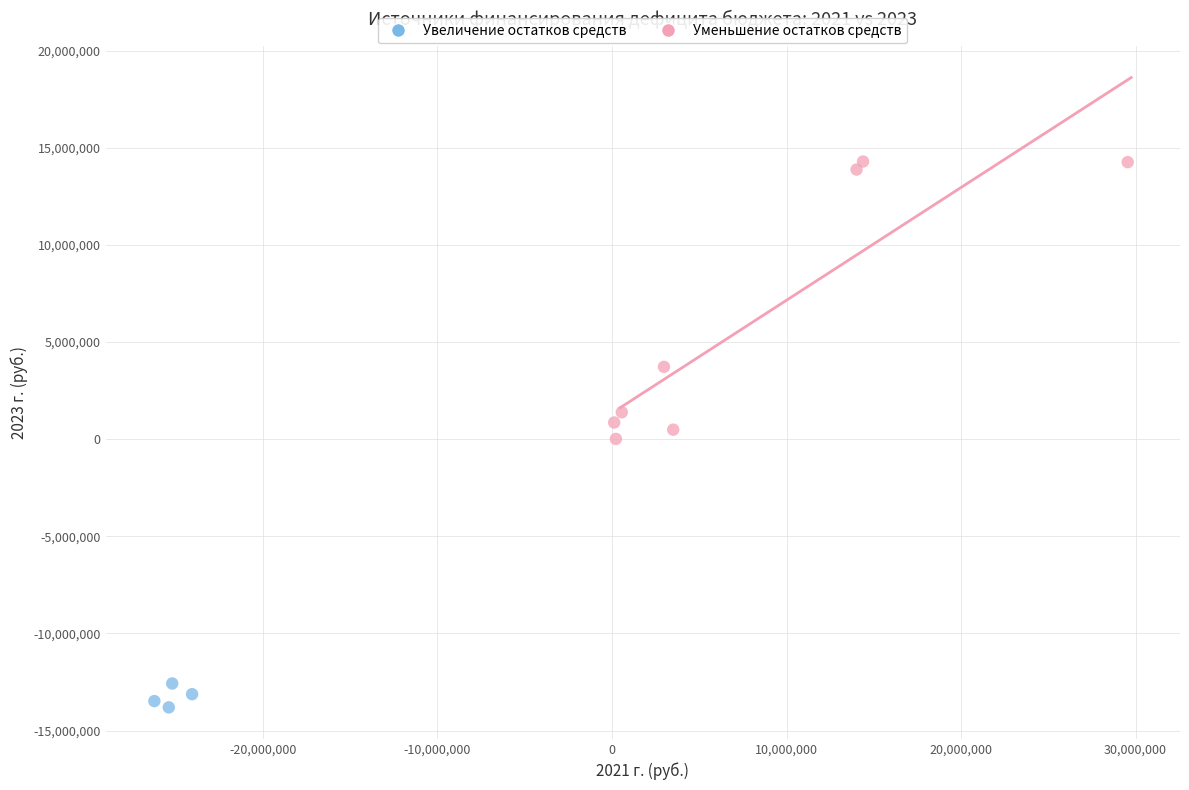

Which series reaches the minimum Y coordinate?

Увеличение остатков средств